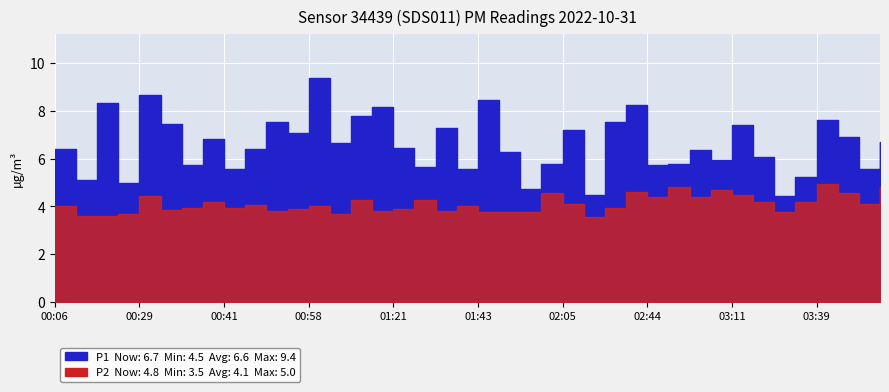

Rank the series at 00:58 from highest to lowest value.

P1, P2